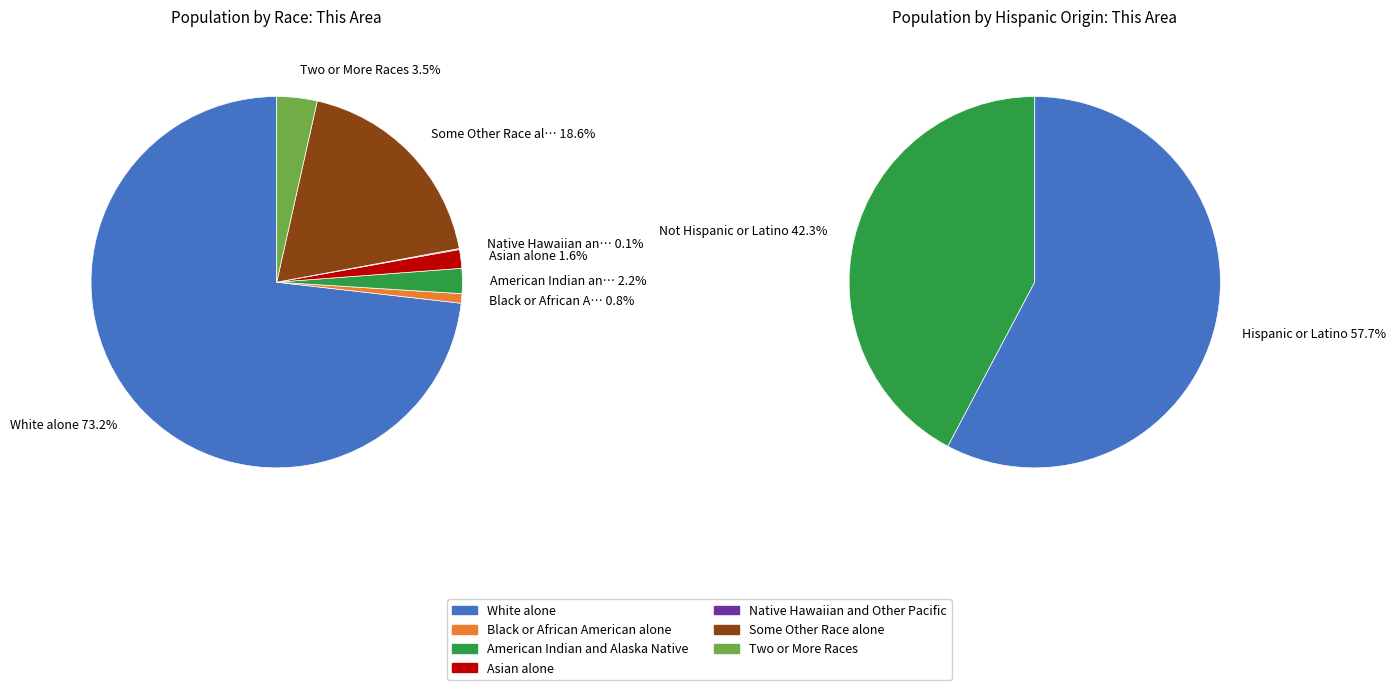

What is the majority slice?

White alone